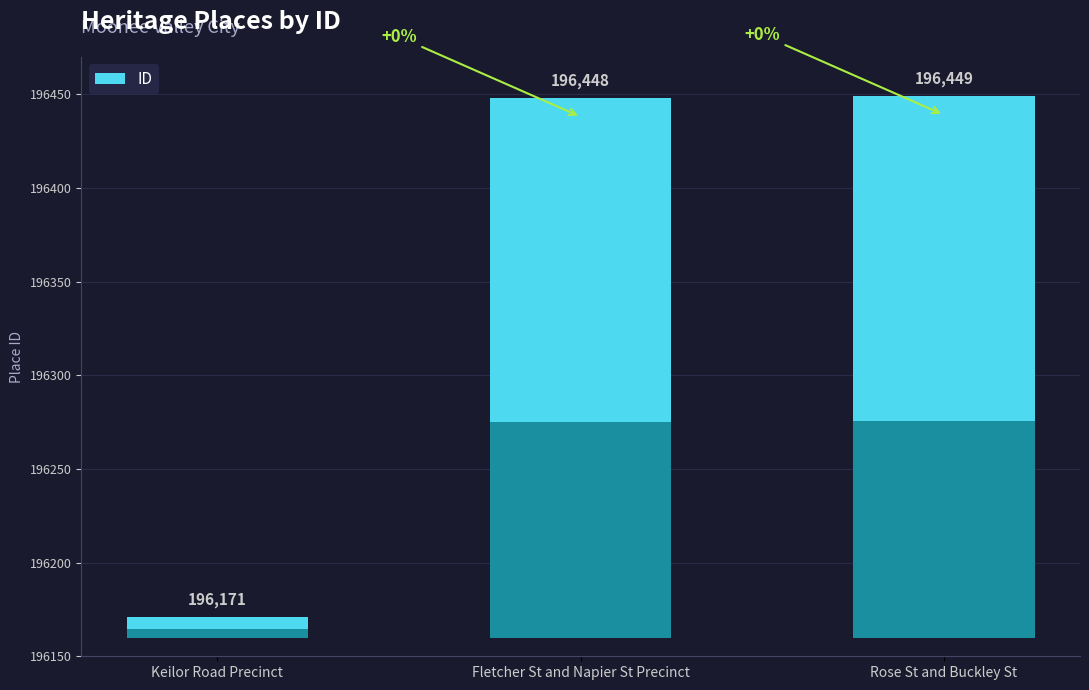

True or false: the data shows 196448 at Fletcher St and Napier St Precinct.

True